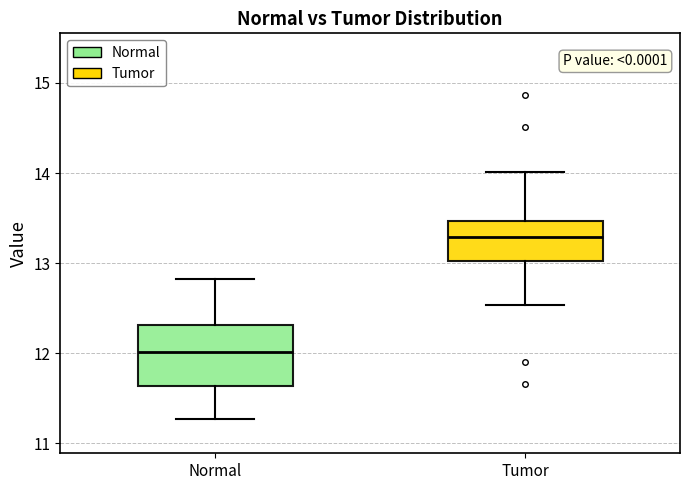

Where is the upper edge of the box for Normal on the y-axis? The values are not printed on the chart, so give them approximately, as read against the axis.

12.3